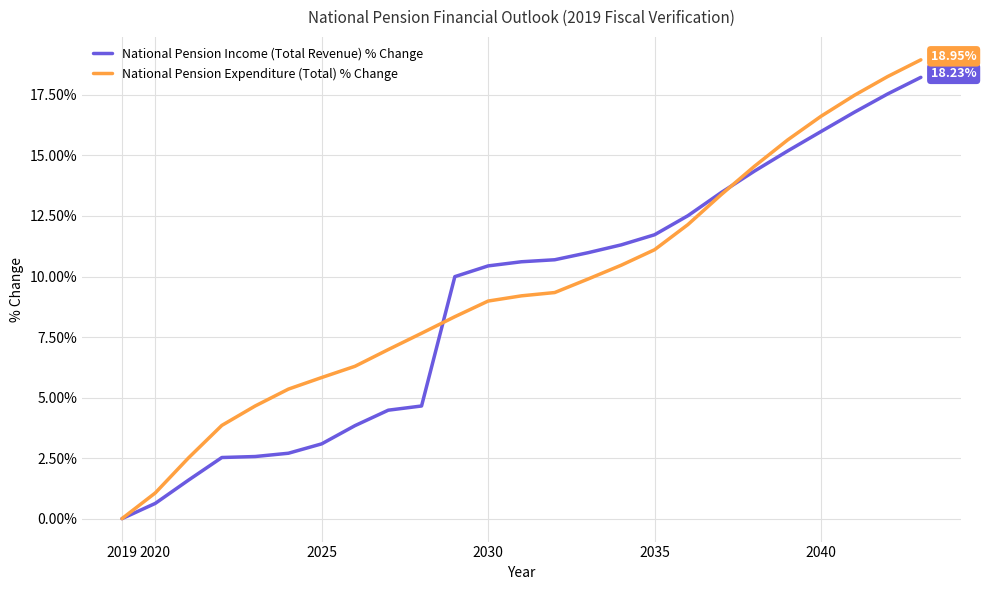

Which series has the largest total across all categories?

National Pension Expenditure (Total) % Change